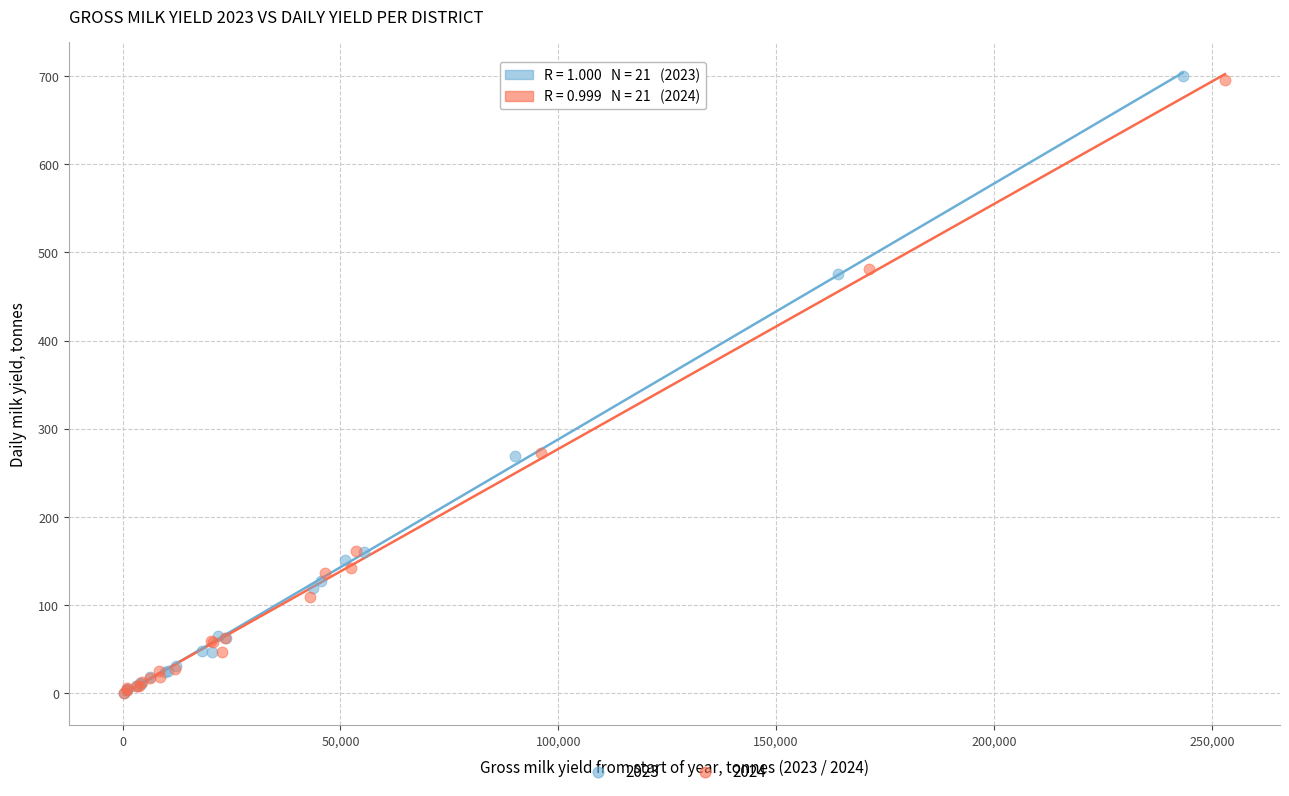

Which series has the widest spread of Y values?

2023